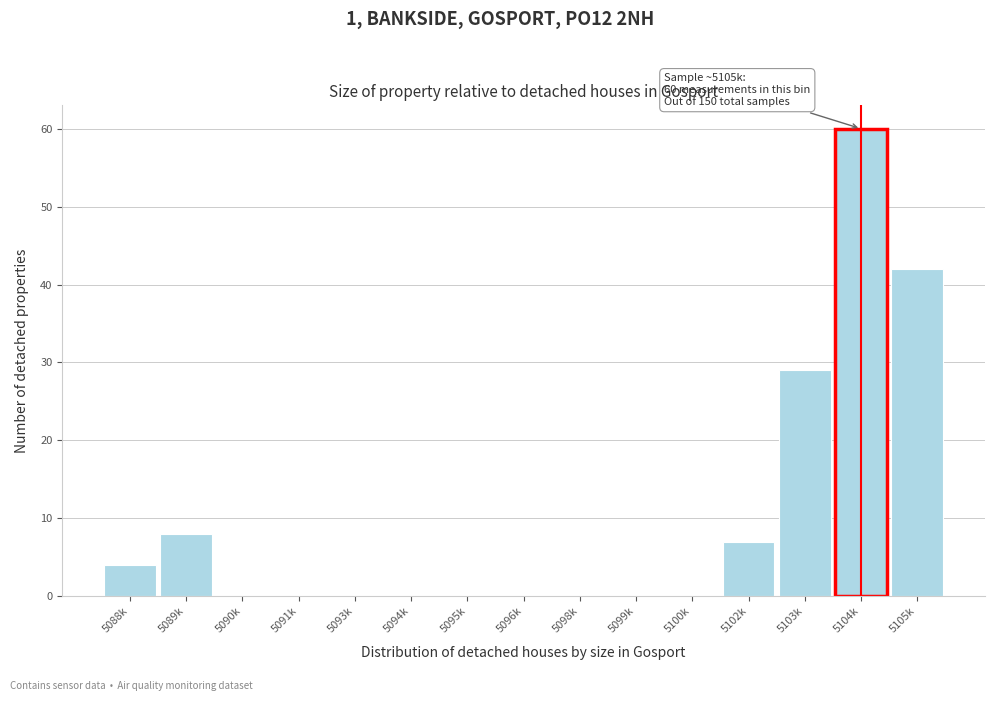

Reading left to right, what are all the values shown in this chart?

5088k=4	5089k=8	5090k=0	5091k=0	5093k=0	5094k=0	5095k=0	5096k=0	5098k=0	5099k=0	5100k=0	5102k=7	5103k=29	5104k=60	5105k=42